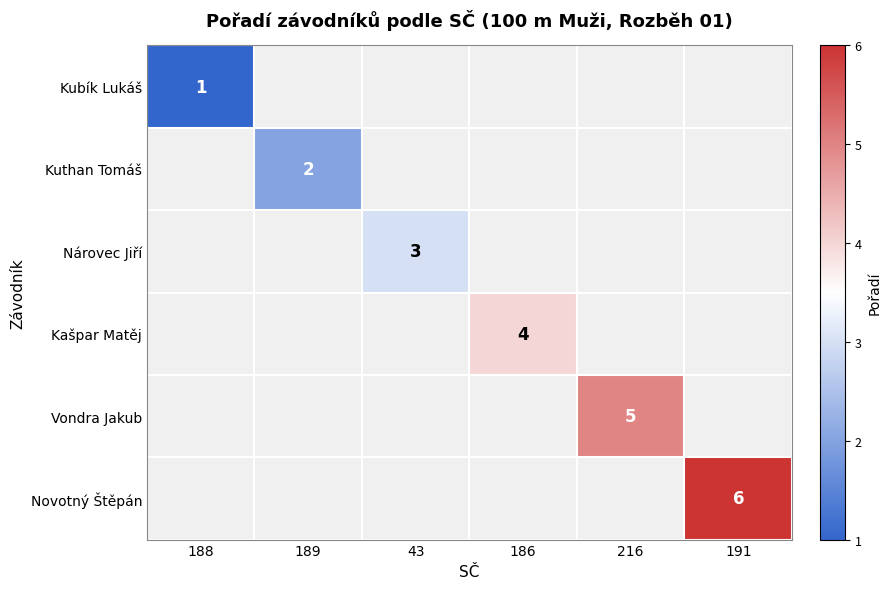

Which has a higher value, 189 or 216?

216